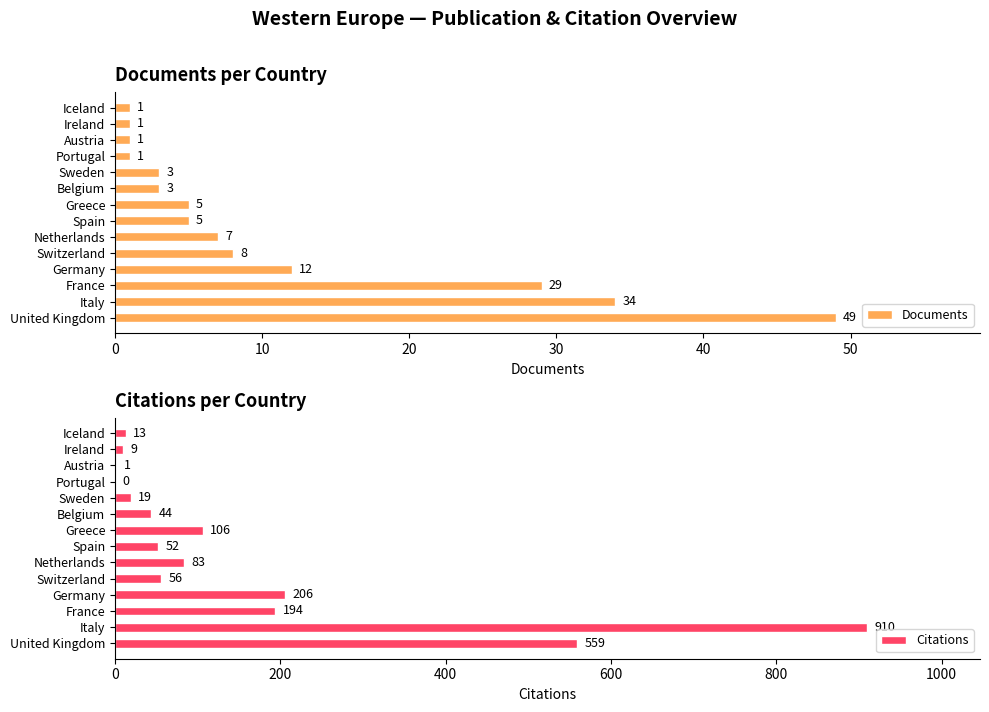

The value of Citations at Portugal is 426. True or false?

False